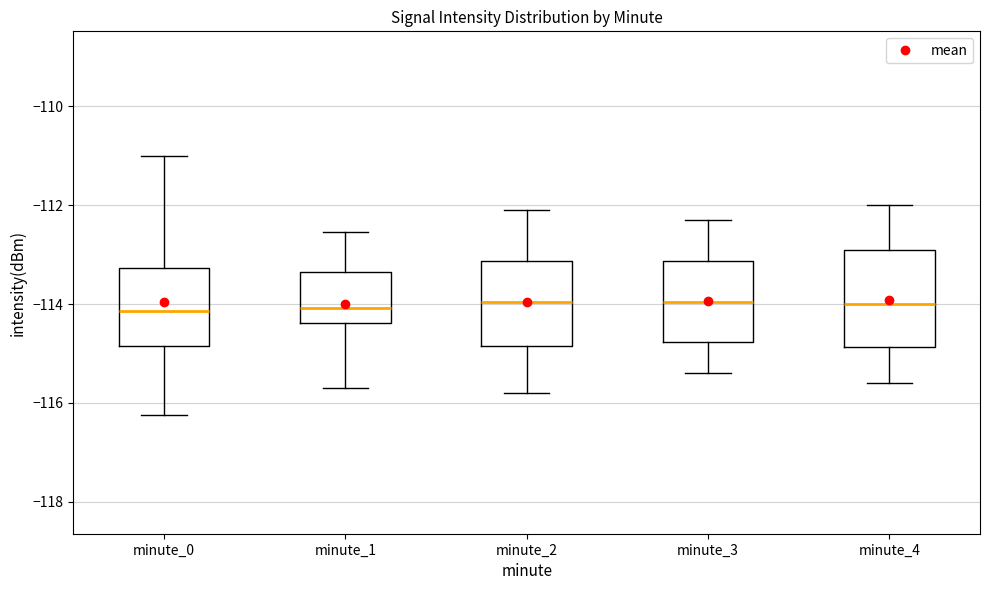

Reading left to right, transcribe this box plot: for each box, give where its median line is, the range the box spans, and where its two whiskers end, as read against the y-axis. The values are not printed on the chart, so give them approximately, as read against the axis.

minute_0: median -114.2, box -114.8 to -113.2, whiskers -116.2 to -111.0
minute_1: median -114.0, box -114.4 to -113.4, whiskers -115.8 to -112.6
minute_2: median -114.0, box -114.8 to -113.2, whiskers -115.8 to -112.0
minute_3: median -114.0, box -114.8 to -113.2, whiskers -115.4 to -112.2
minute_4: median -114.0, box -114.8 to -112.8, whiskers -115.6 to -112.0